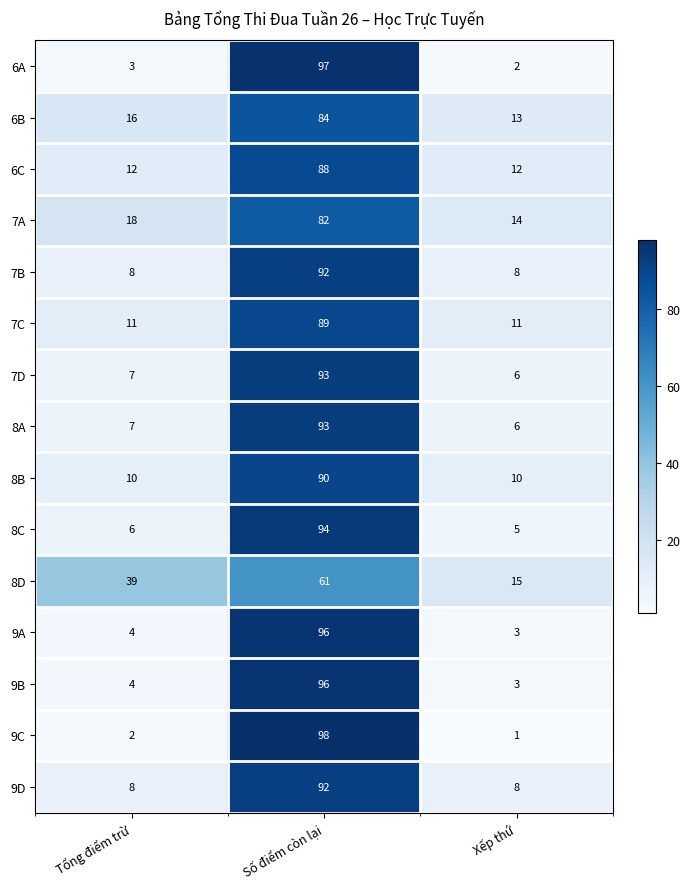

Between Tổng điểm trừ and Số điểm còn lại, which series saw the biggest shift?

9C